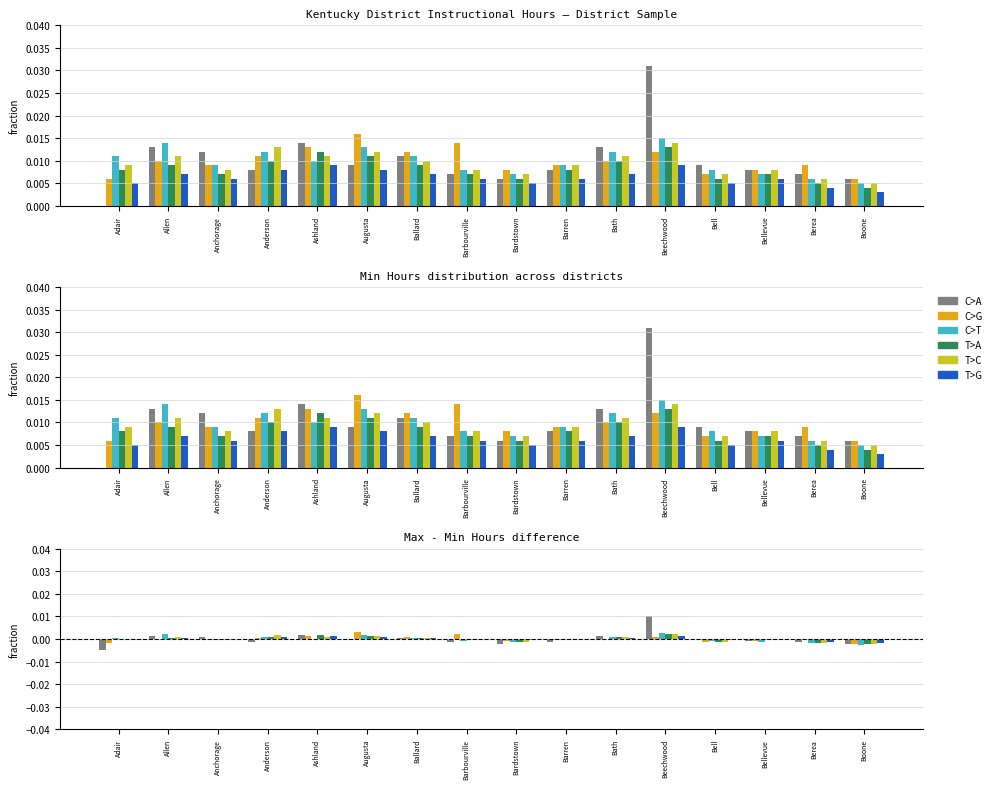

At which category does the chart reach its peak across all series?

Beechwood